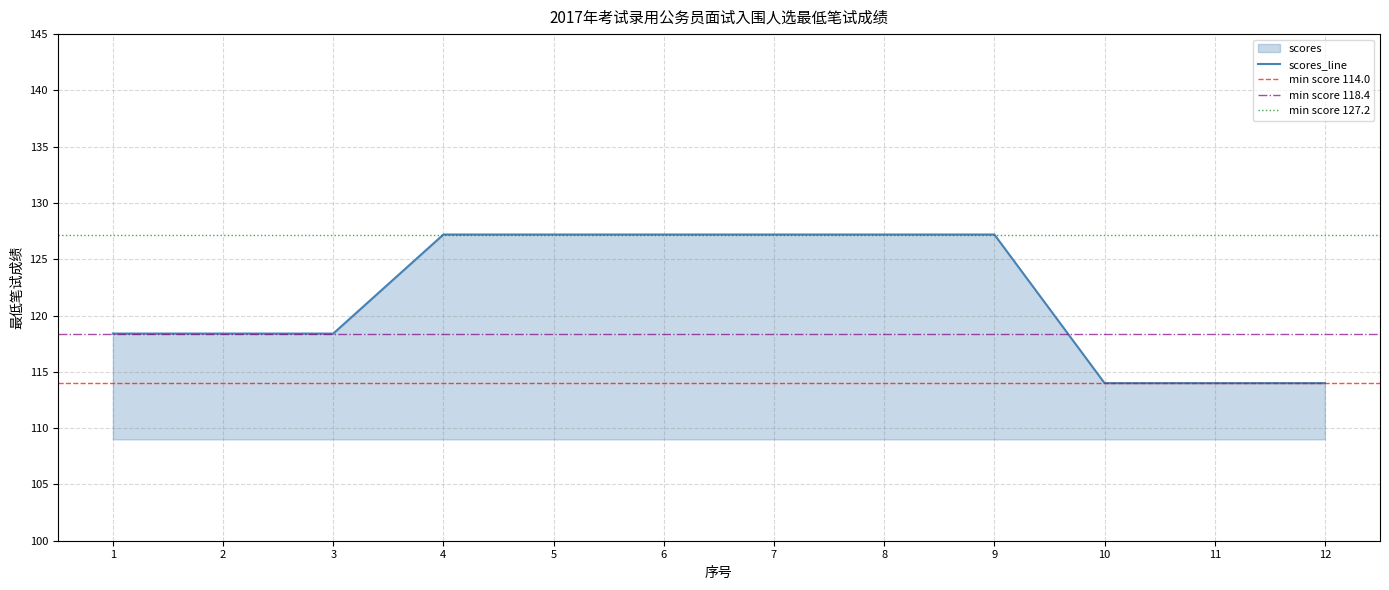

What is the sum of the values at 7 and 12?

241.2